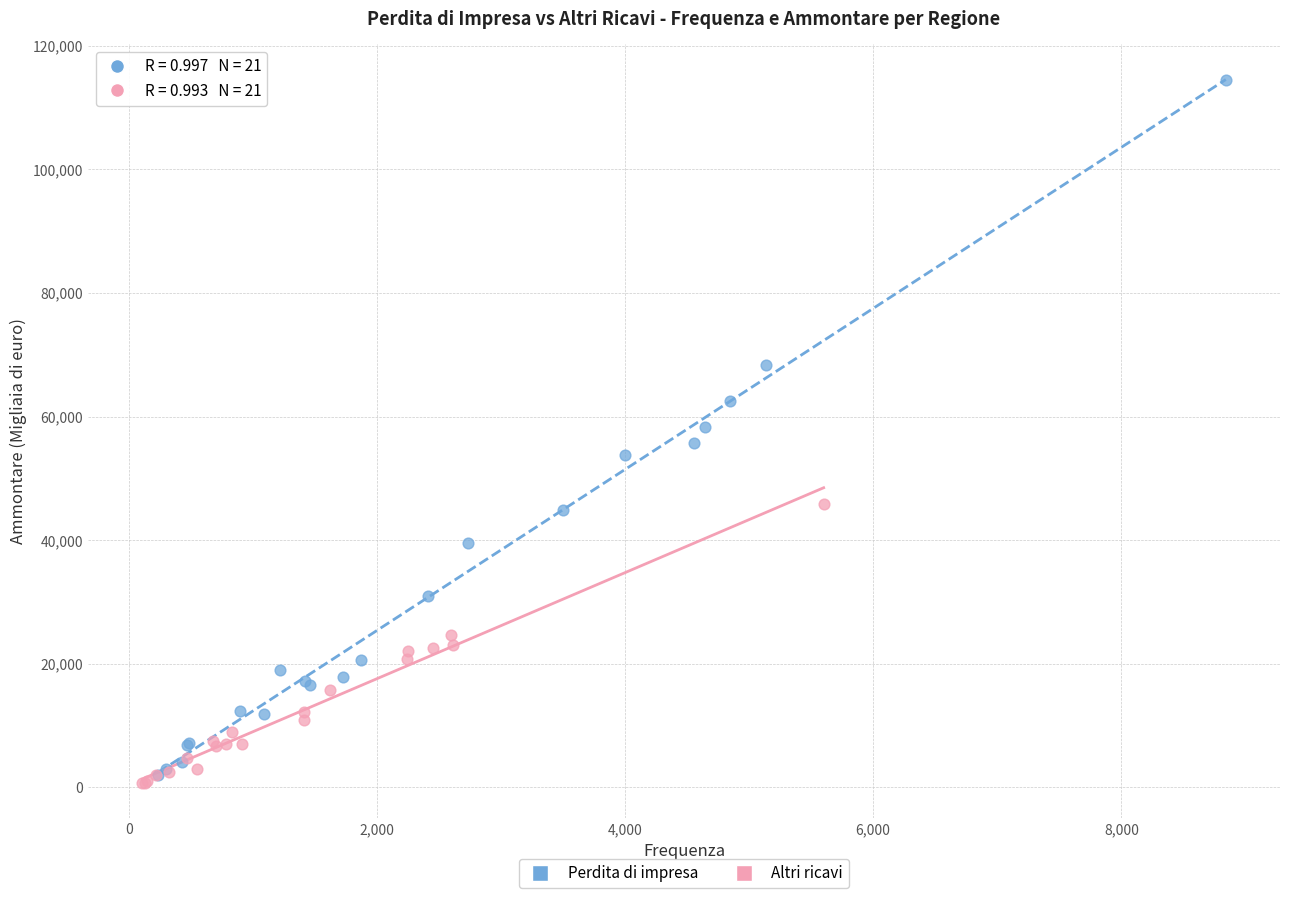

Which series has the widest spread of Y values?

Perdita di impresa